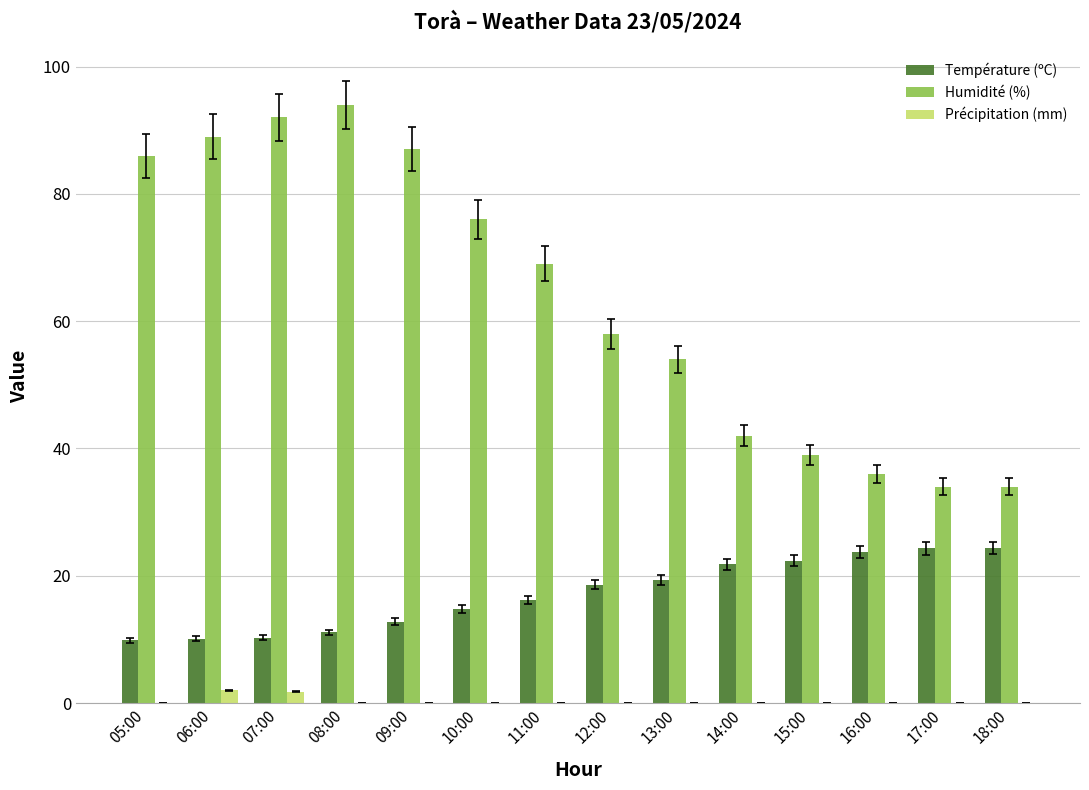

How many data points in Température (ºC) are above 18?

7